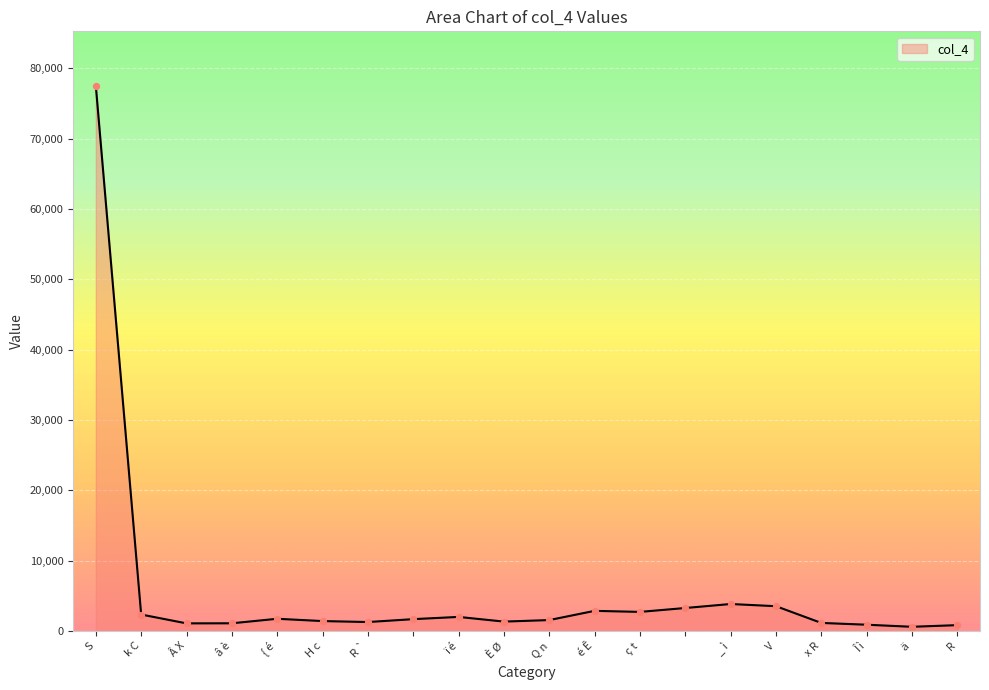

What is the maximum value shown in the chart?

77523